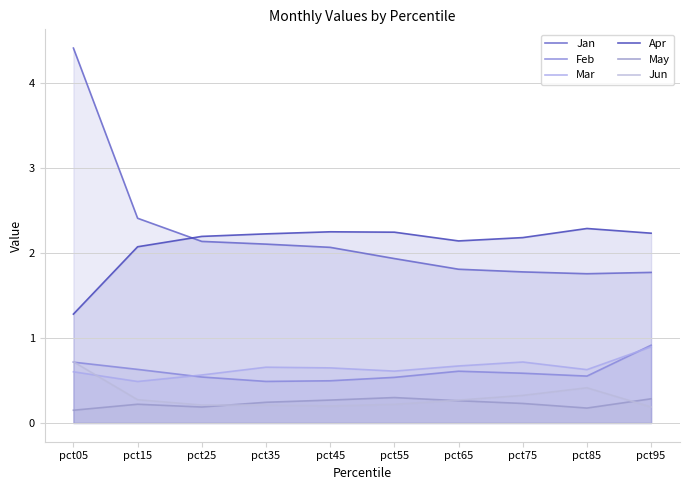

True or false: Apr and Mar intersect in this chart.

False